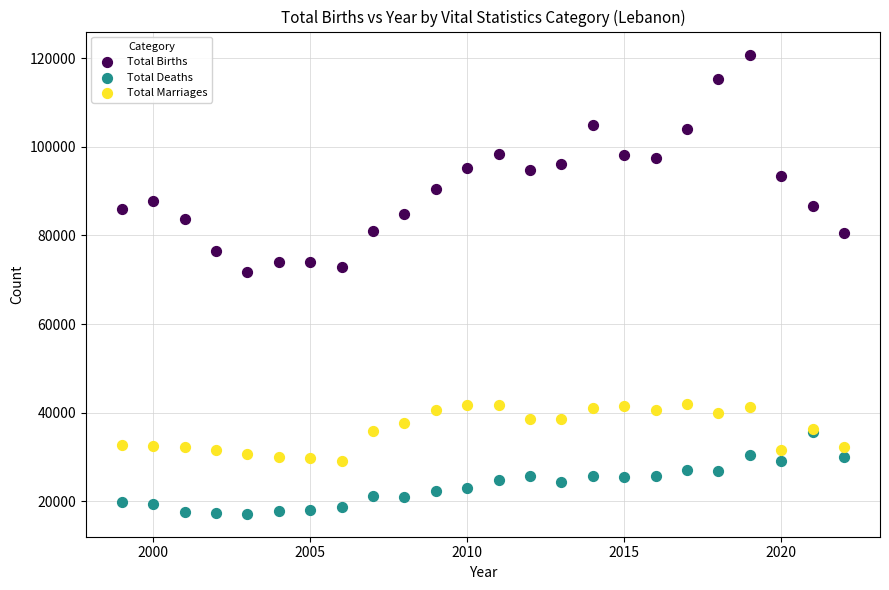

Which series reaches the maximum Y coordinate?

Total Births